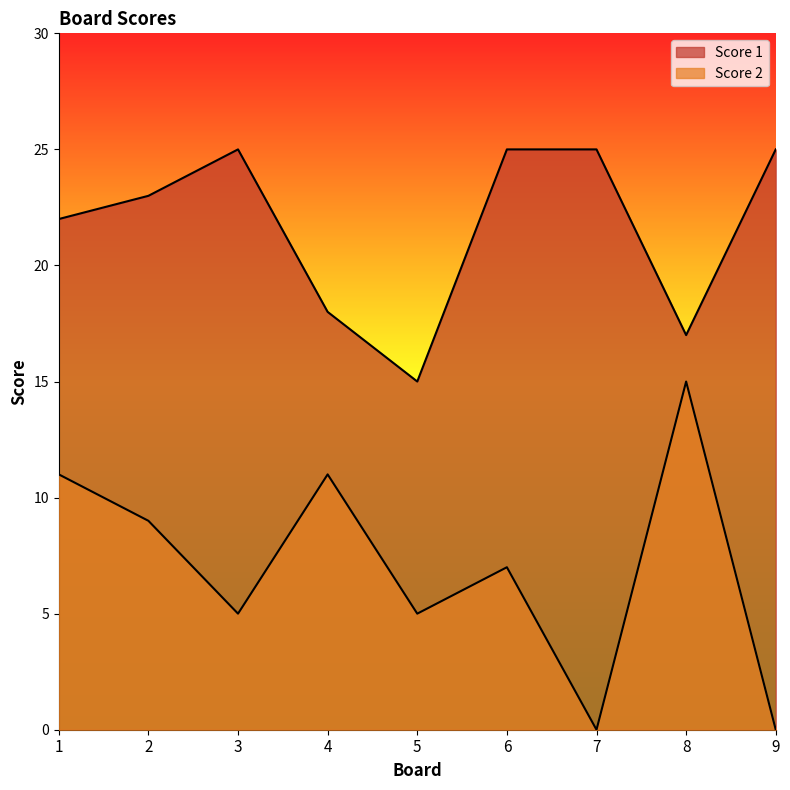

Reading left to right, what are all the values shown in this chart?

Score 1: 22	23	25	18	15	25	25	17	25
Score 2: 11	9	5	11	5	7	0	15	0